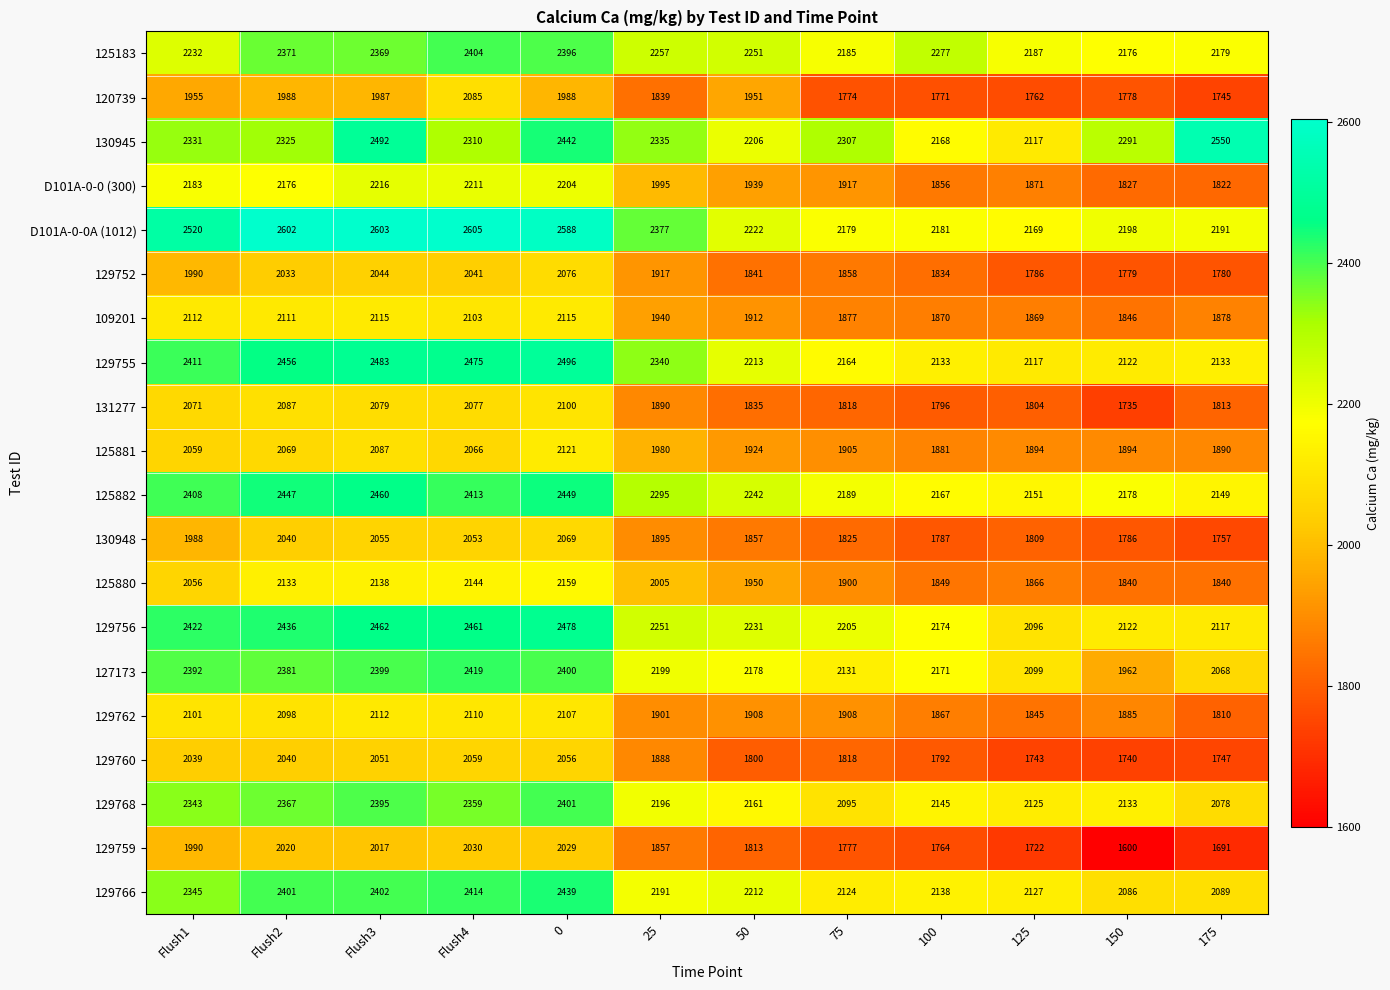

Between 75 and 100, which series saw the biggest shift?

130945